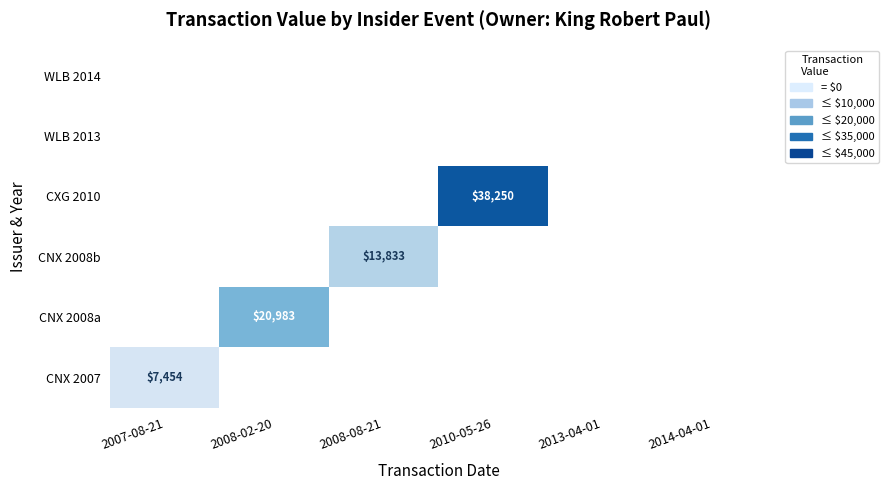

Which series has the largest range (max minus min)?

CXG 2010